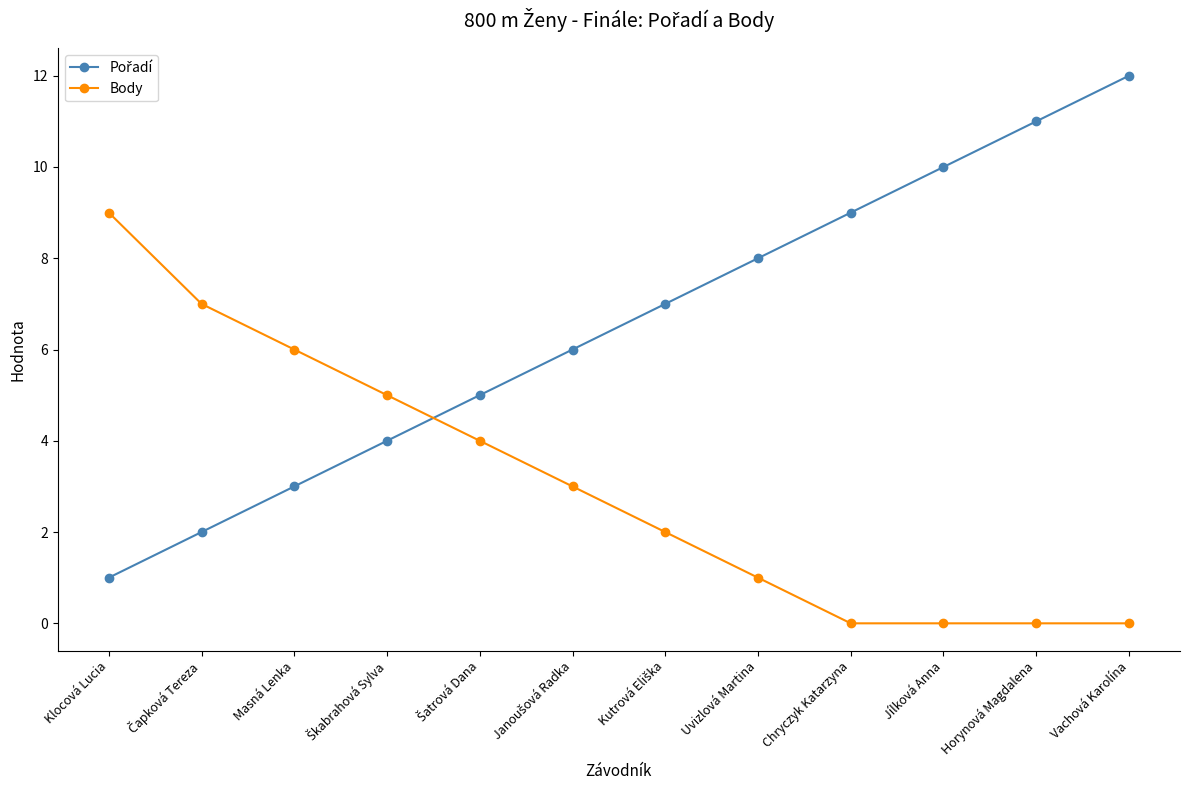

What is the average value of the Body series?

3